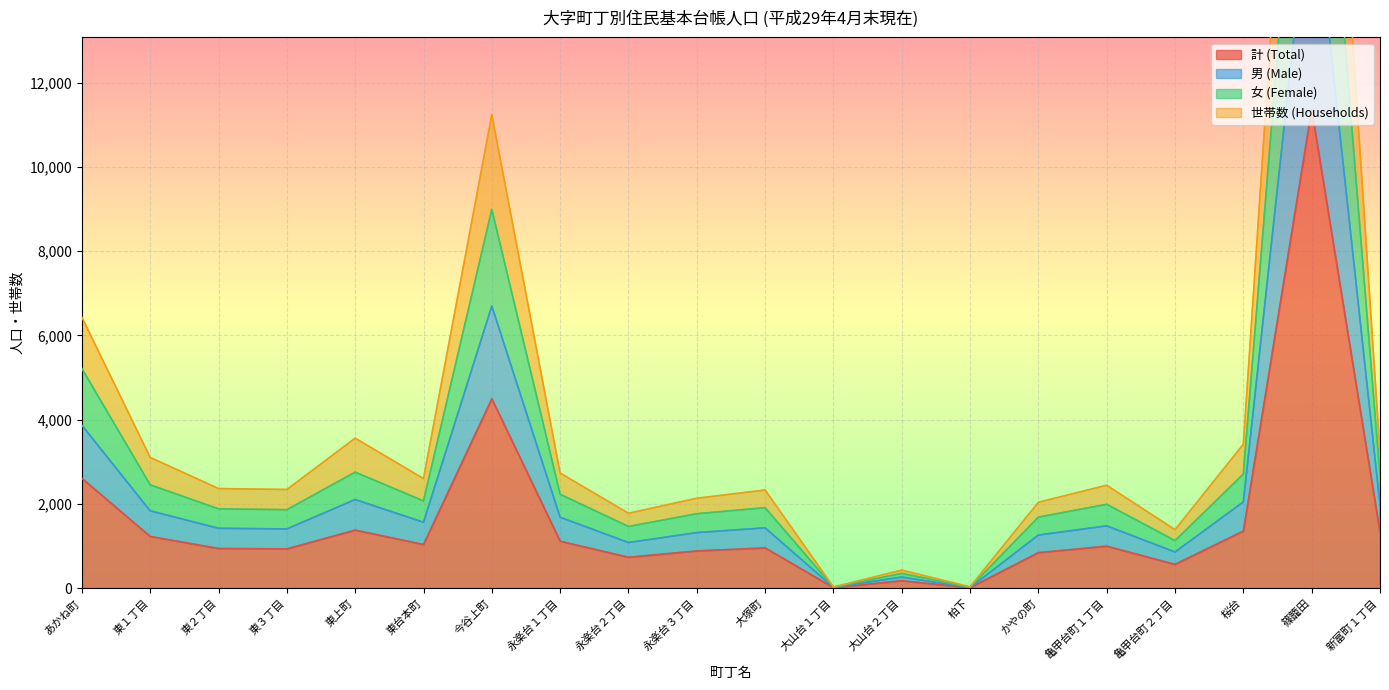

How many lines are shown in the chart?

4